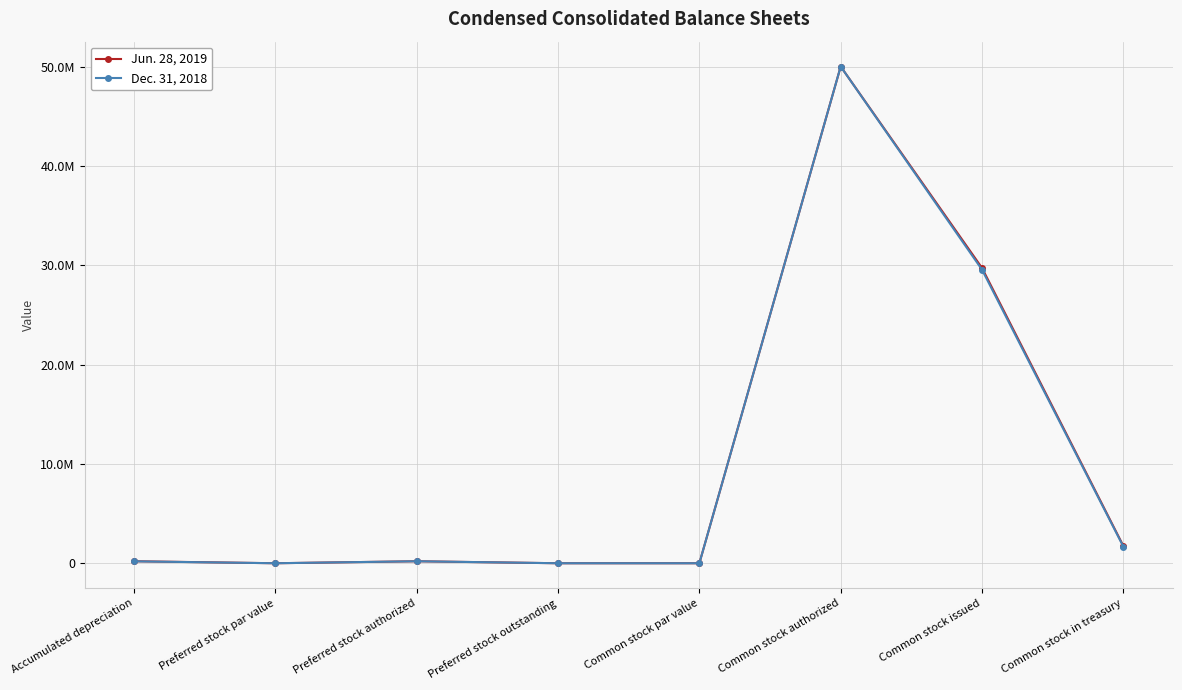

What are all the series names shown in the legend?

Jun. 28, 2019, Dec. 31, 2018